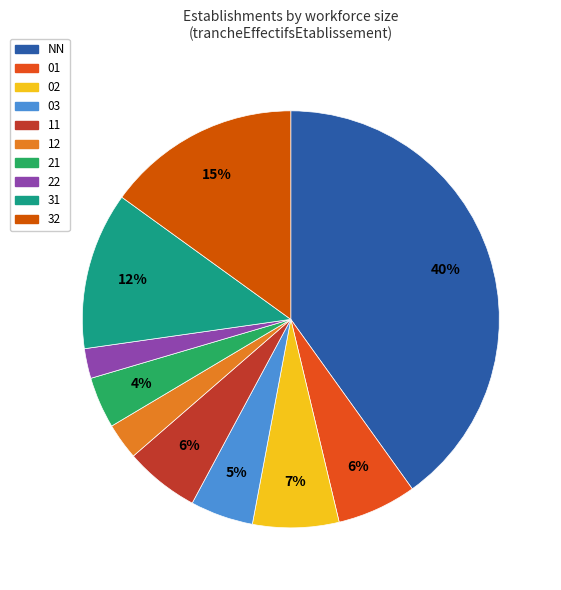

What is the ratio of the value at 03 to the value at 22?

2.1